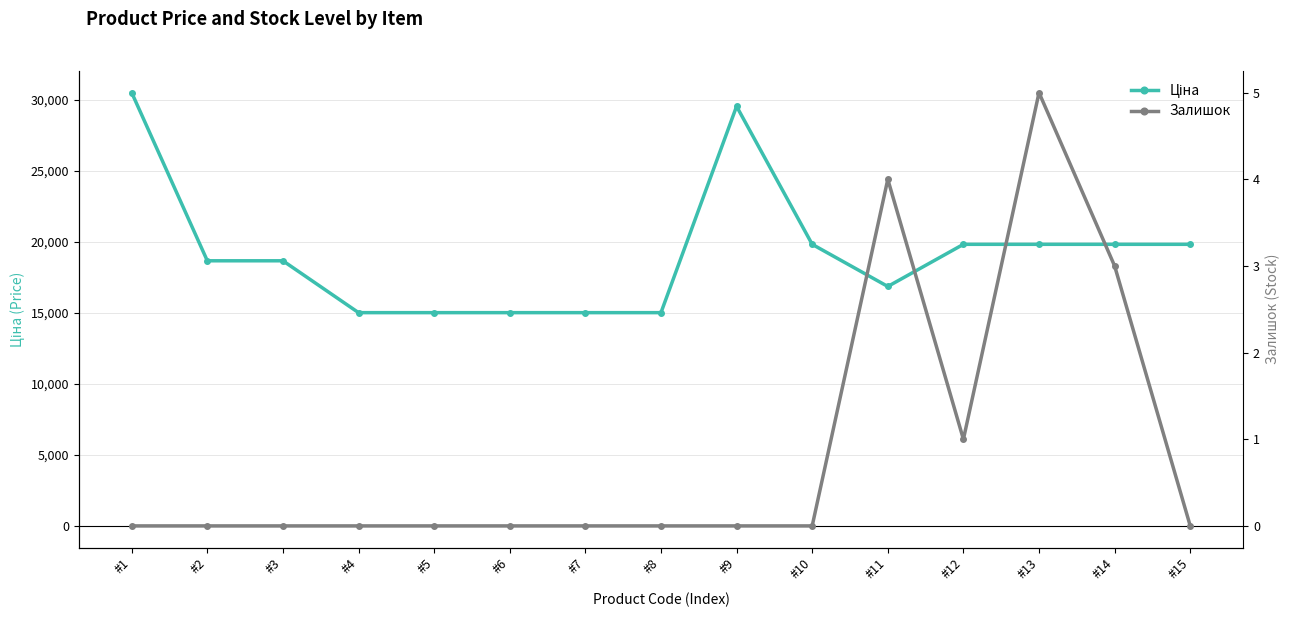

What is the greatest value displayed?

30512.3